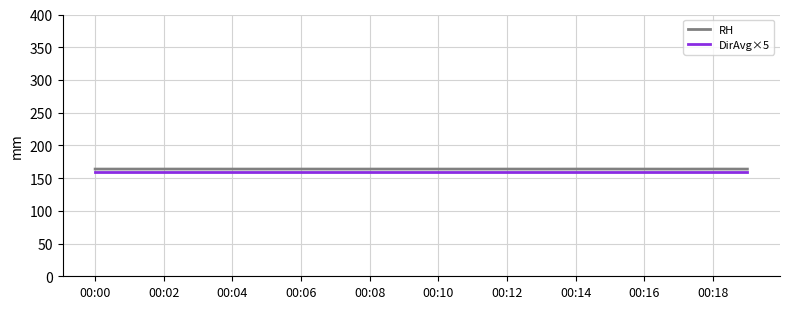

Which series has the widest spread of values?

RH